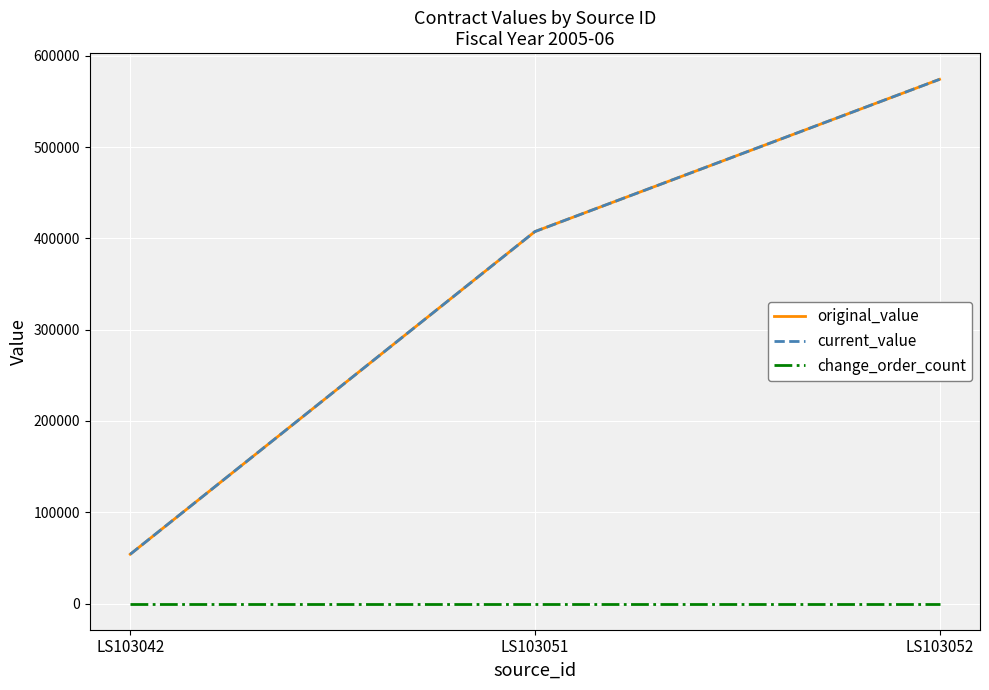

What is the total value across all series at LS103042?

107967.4